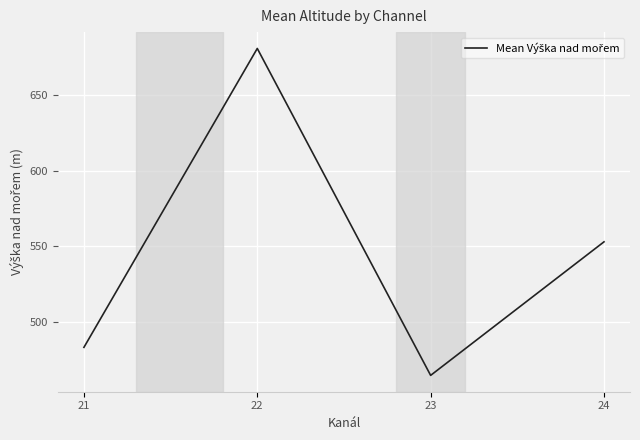

True or false: the data has more than 2 interior local peaks.

False